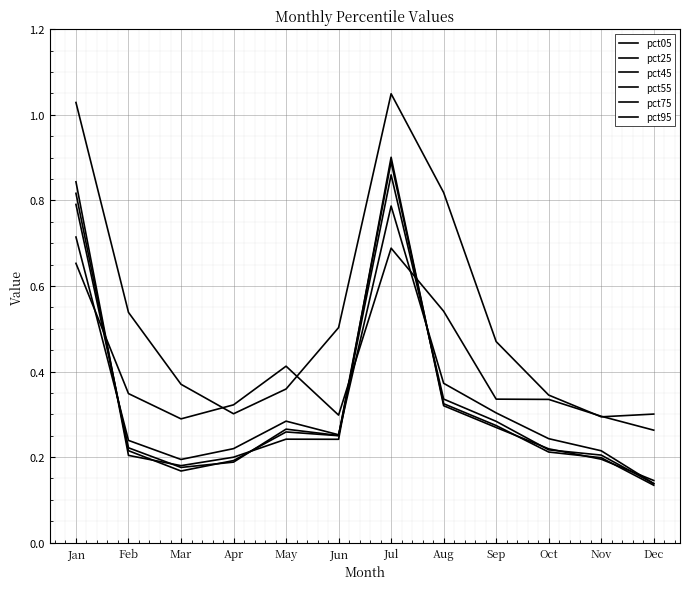

What is the sum of all pct05 values?

6.4